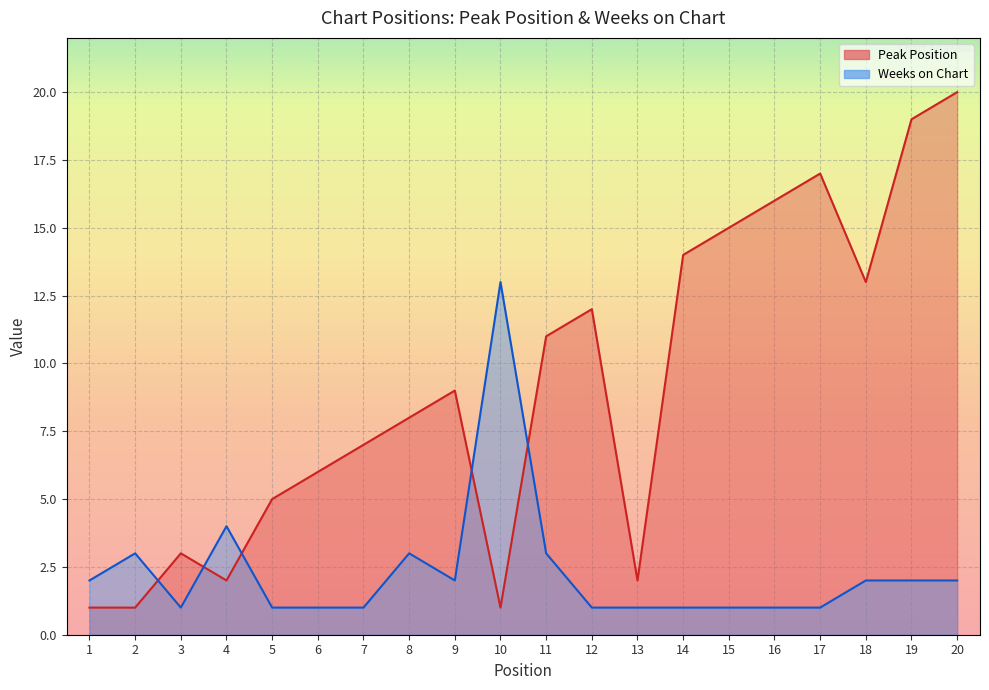

Which series has the largest range (max minus min)?

Peak Position